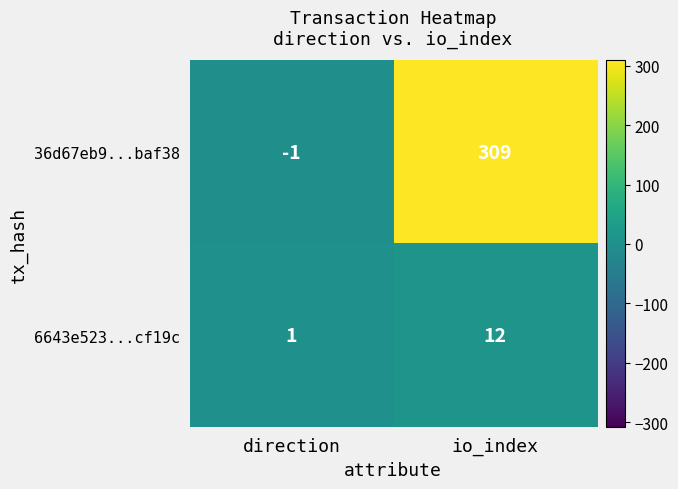

Rank the series by their maximum value, from lowest to highest.

6643e523...cf19c, 36d67eb9...baf38